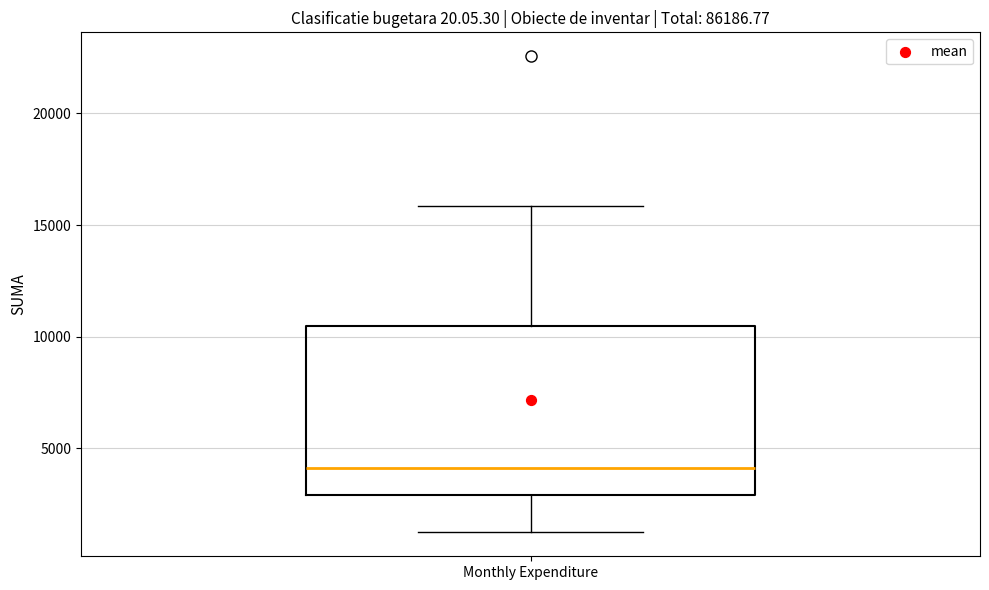

Where does the median line of the box for Monthly Expenditure sit on the y-axis? The values are not printed on the chart, so give them approximately, as read against the axis.

4000